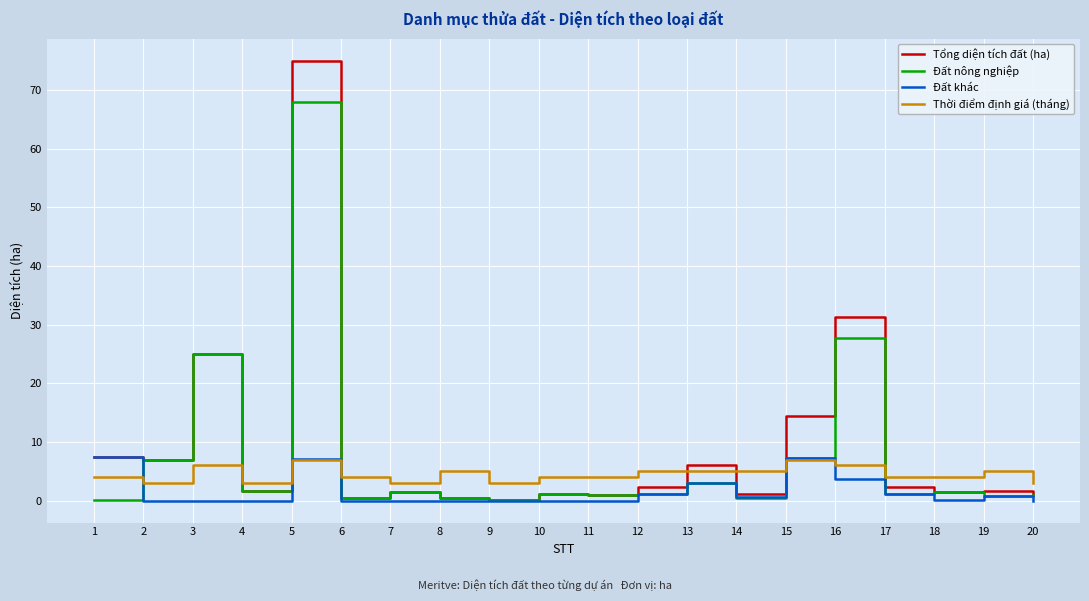

What are all the series names shown in the legend?

Tổng diện tích đất (ha), Đất nông nghiệp, Đất khác, Thời điểm định giá (tháng)